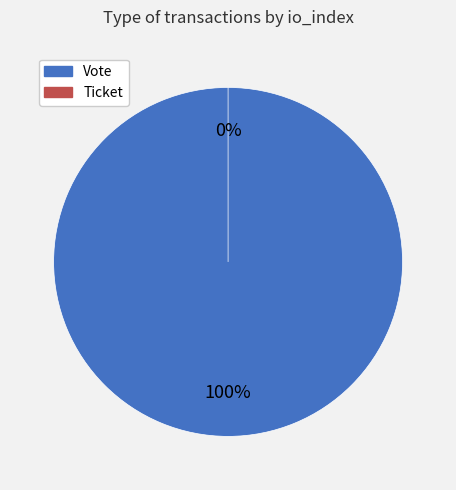

Does Vote represent more than half of the total?

Yes